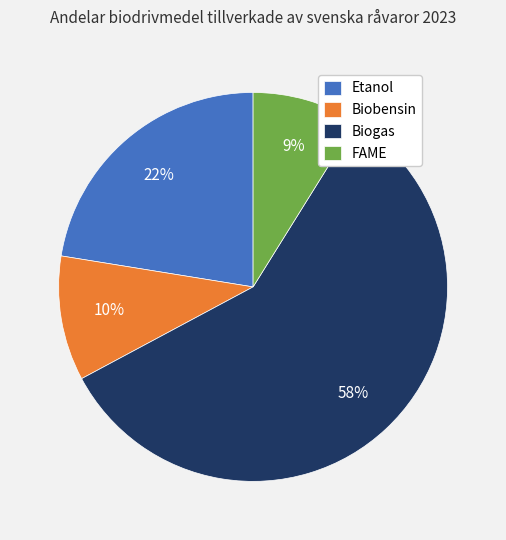

Between Biobensin and Etanol, which is larger?

Etanol